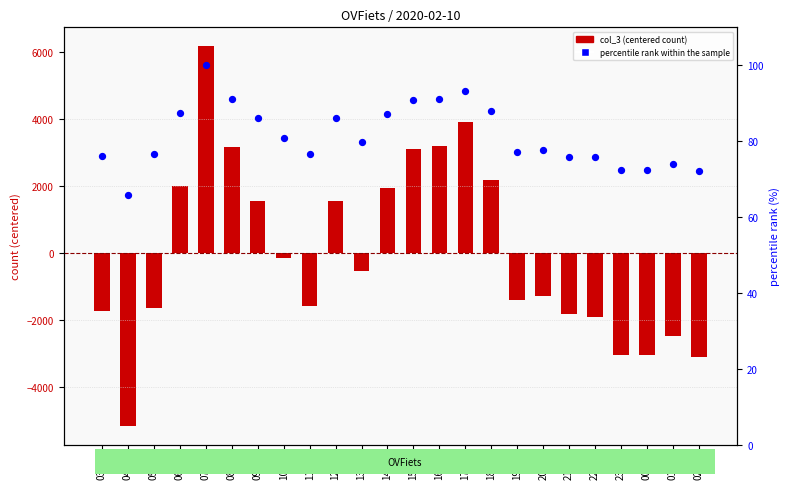

Which series has the largest total across all categories?

percentile rank within the sample